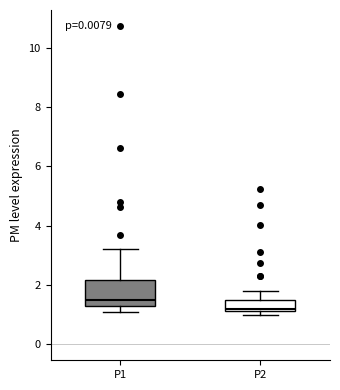

Reading left to right, read every box against the y-axis: the position of its median line, the range the box covers, and the ends of its whiskers. The values are not printed on the chart, so give them approximately, as read against the axis.

P1: median 1.6, box 1.4 to 2.2, whiskers 1.2 to 3.2
P2: median 1.2 (just above the box's lower edge), box 1.2 to 1.6, whiskers 1.0 to 1.8